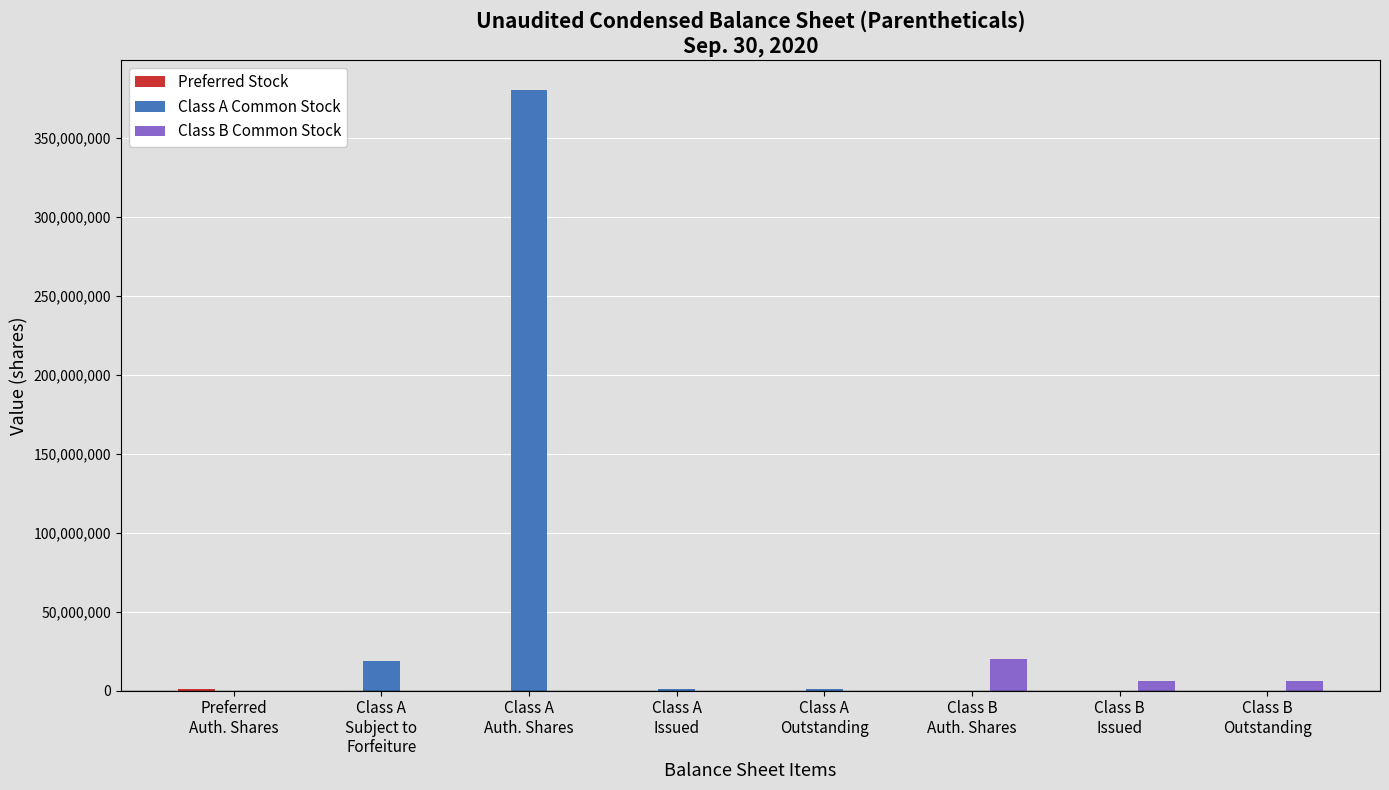

Which series has the widest spread of values?

Class A Common Stock